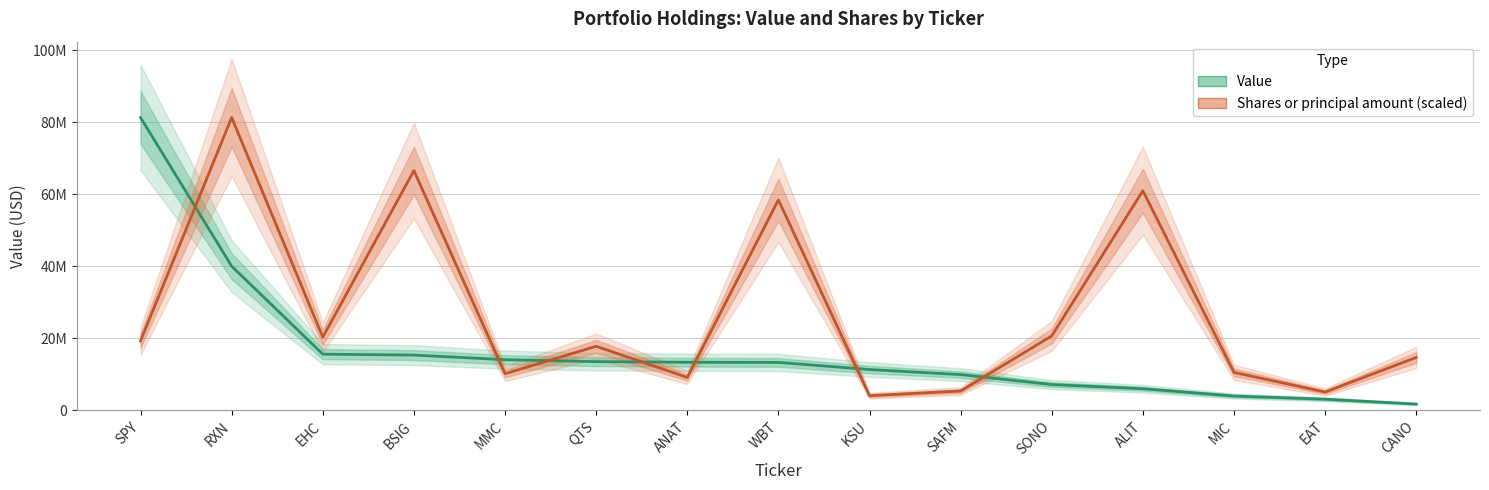

True or false: Shares or principal amount (scaled) has more than 2 interior local peaks.

True